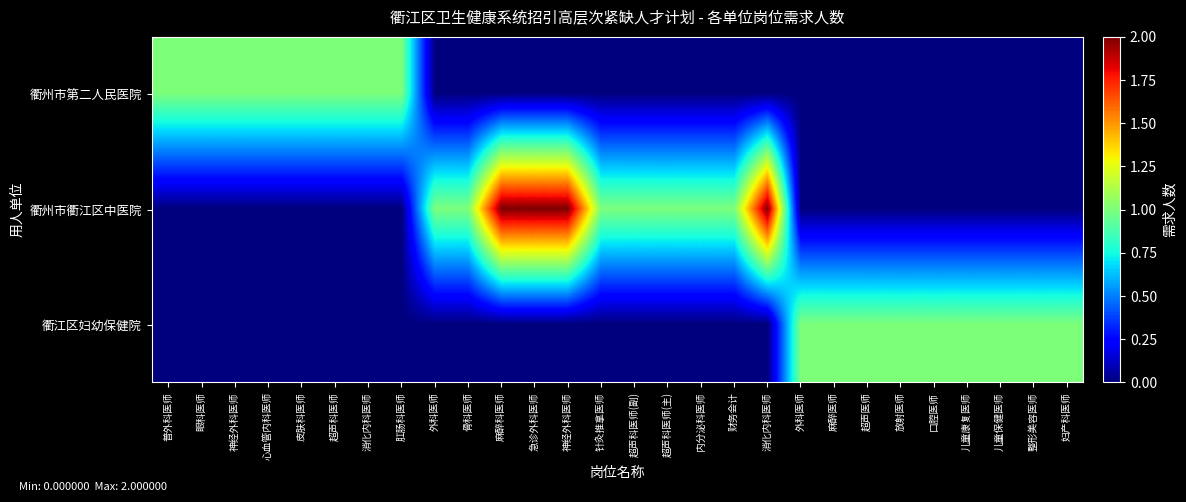

At which category does the chart reach its peak across all series?

麻醉科医师